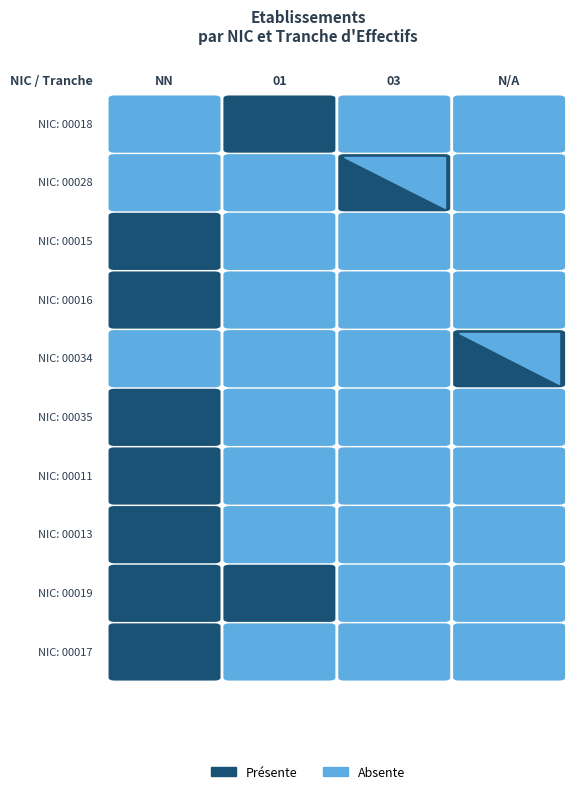

Is the value of 00013 at 03 greater than the value of 00016 at ?

No